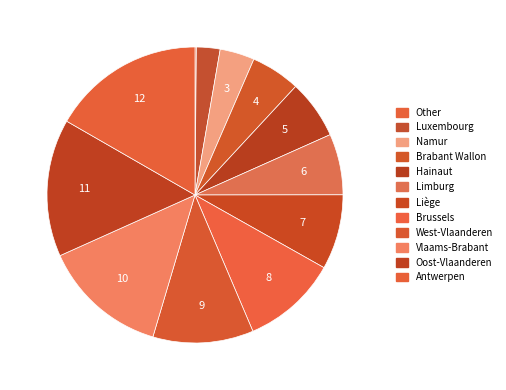

Combined, do Antwerpen and Liège account for over 50%?

No